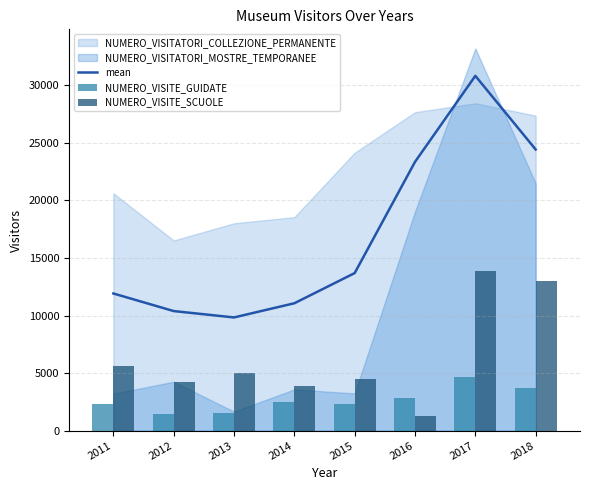

Is it true that mean equals 13683.0 at 2015?

True